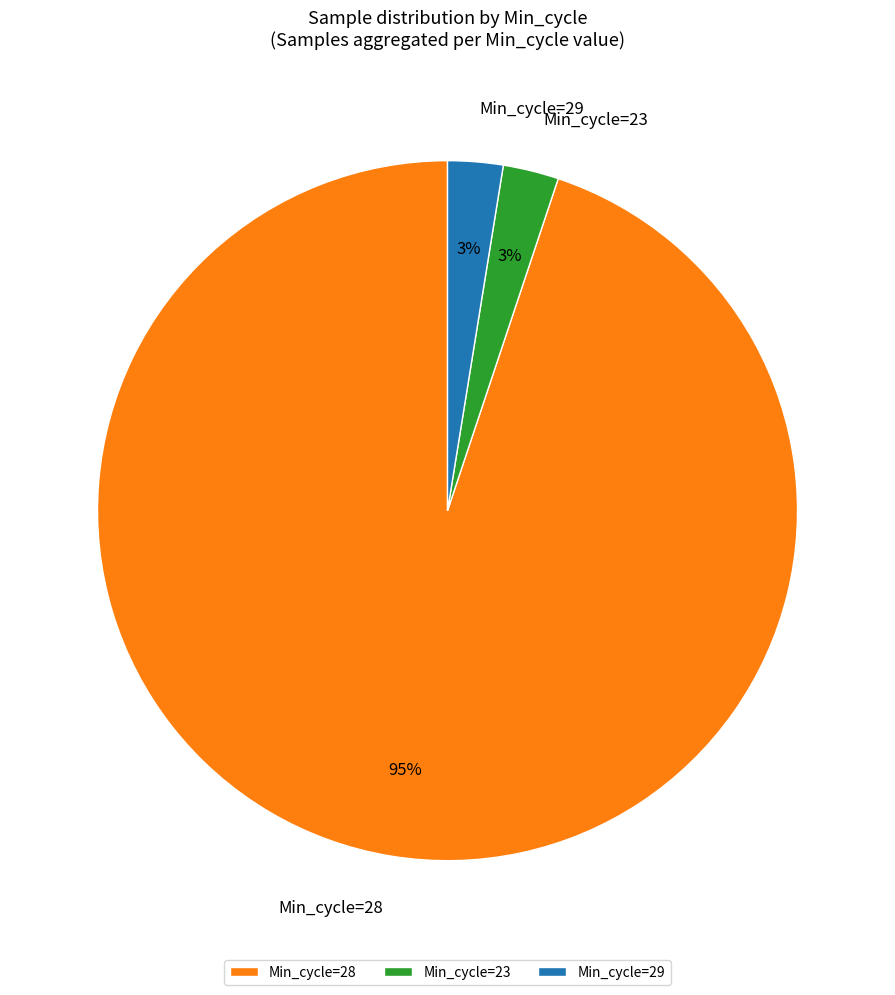

Is it true that Min_cycle=28 is 95% of the pie?

True